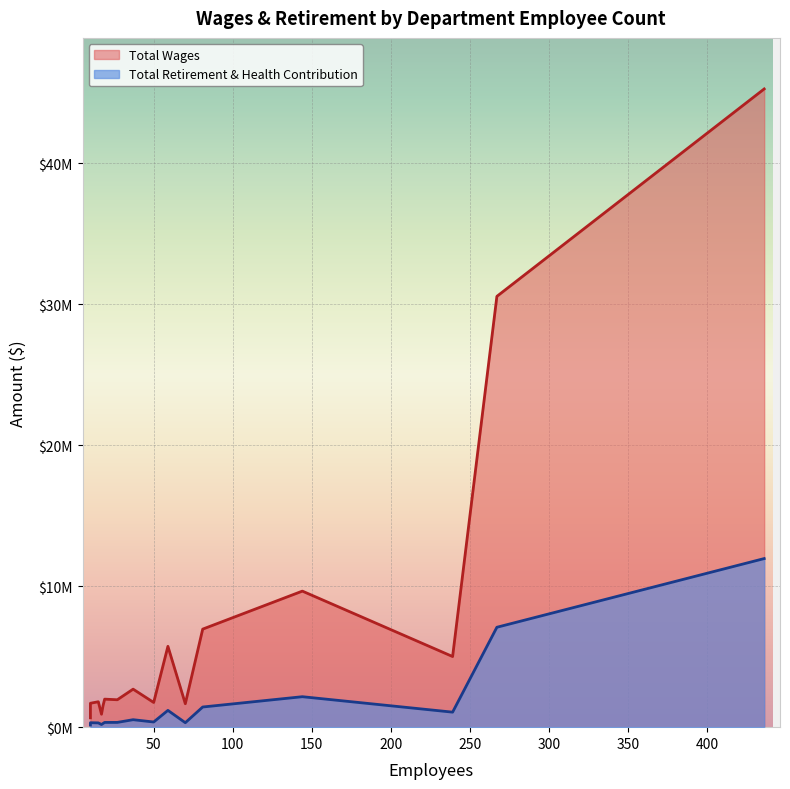

The Total Retirement & Health Contribution series shows 510031 at 50. True or false?

False